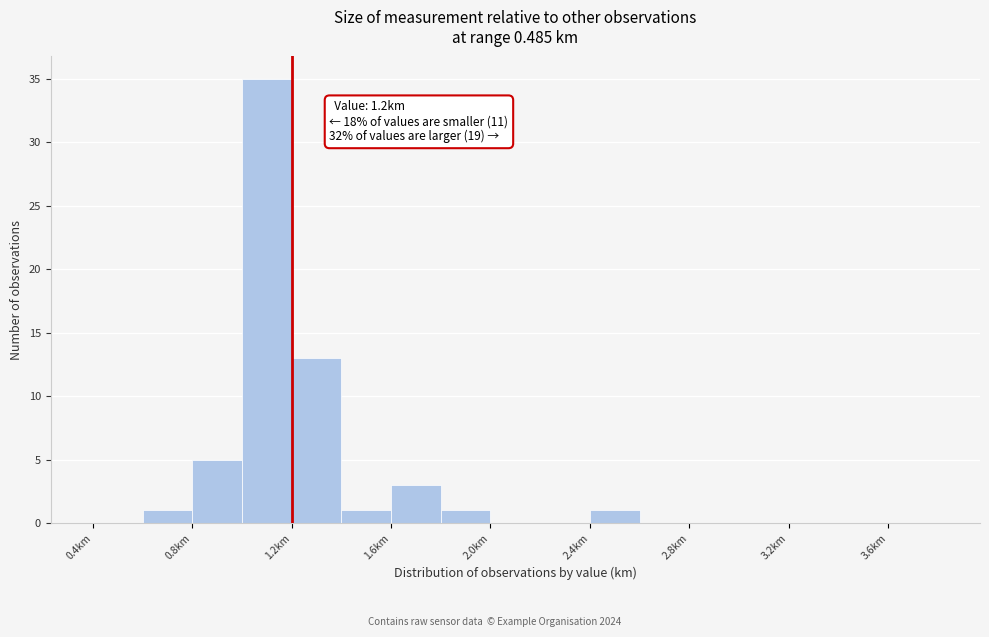

Which range on the x-axis has the tallest bar?

1.0 to 1.2